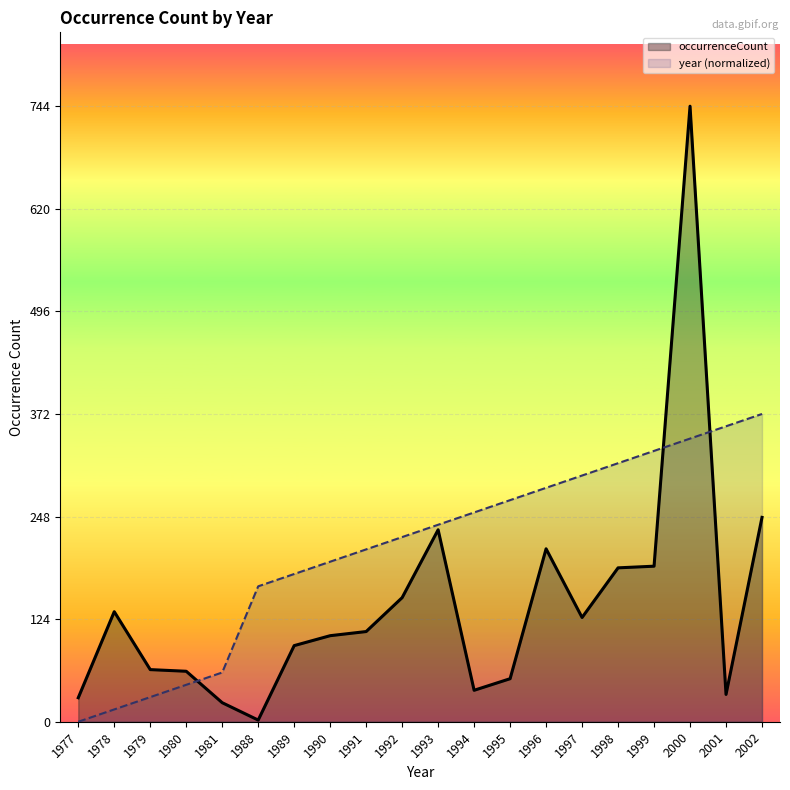

Which series has the largest range (max minus min)?

occurrenceCount